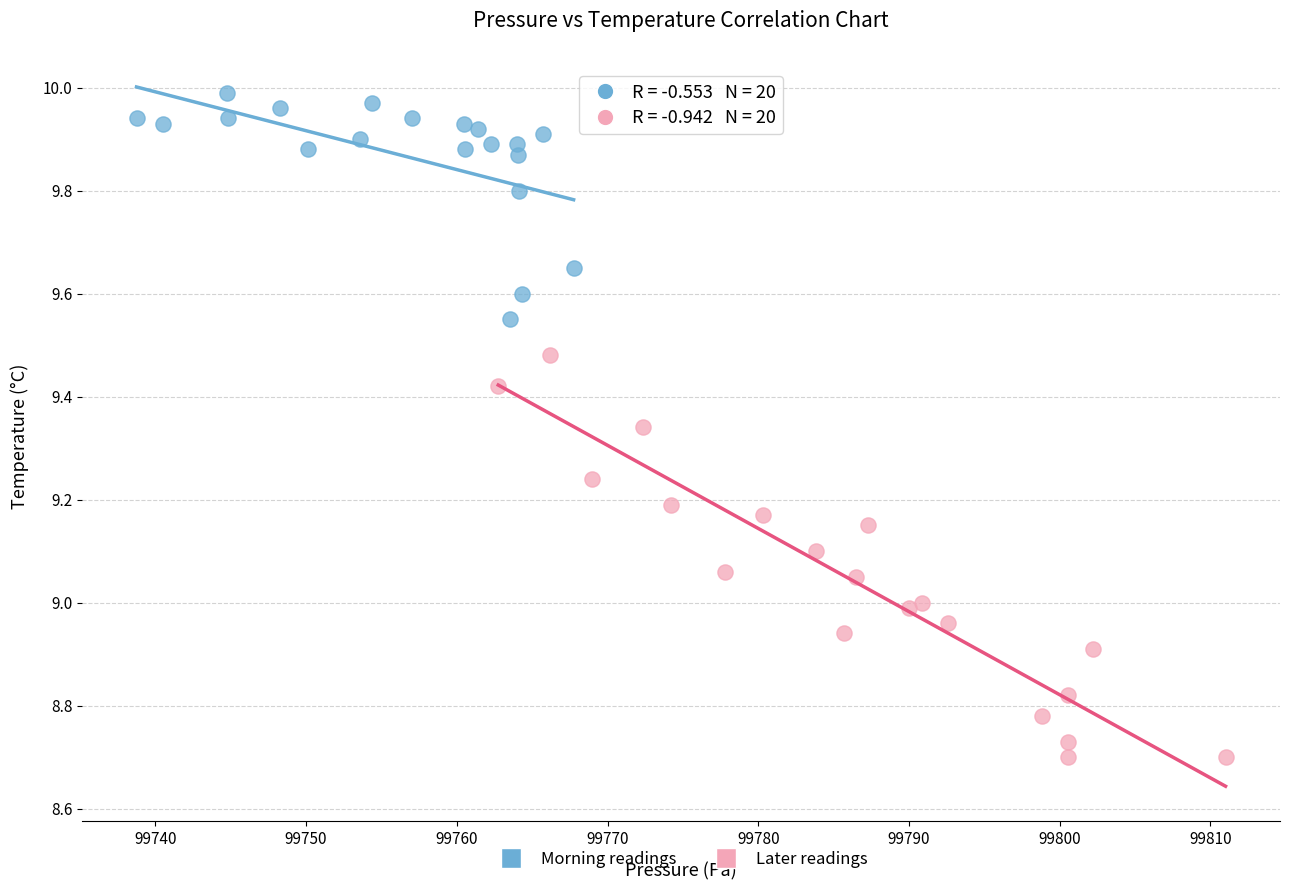

Which series reaches the minimum Y coordinate?

Later readings